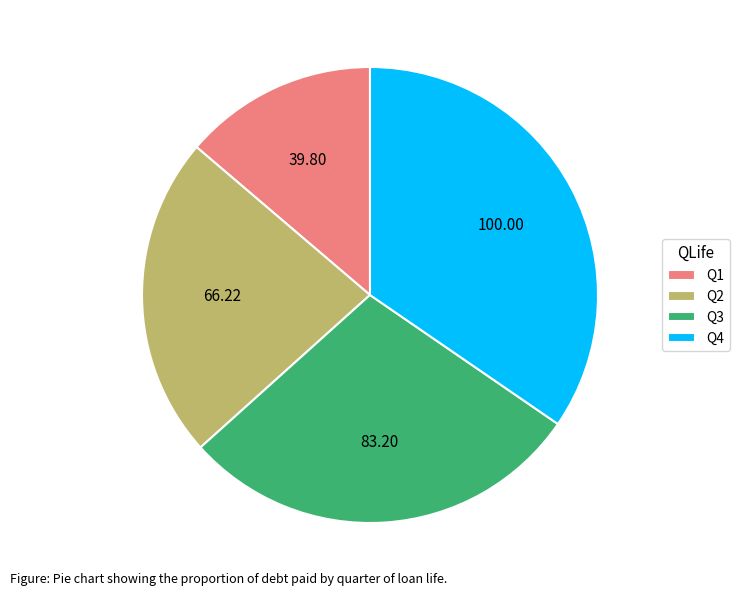

Do Q4 and Q1 together represent more than half of the pie?

No